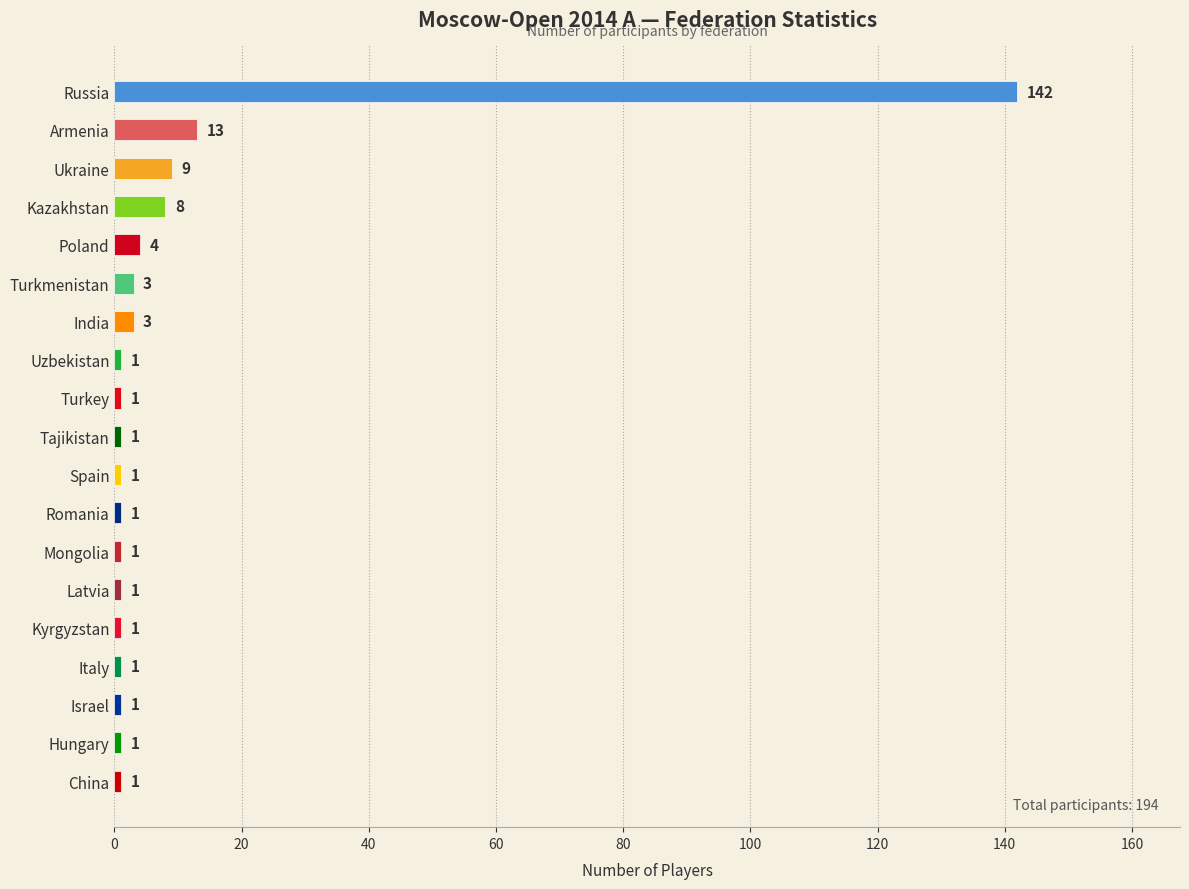

What is the label of the 15th bar from the top?

Kyrgyzstan